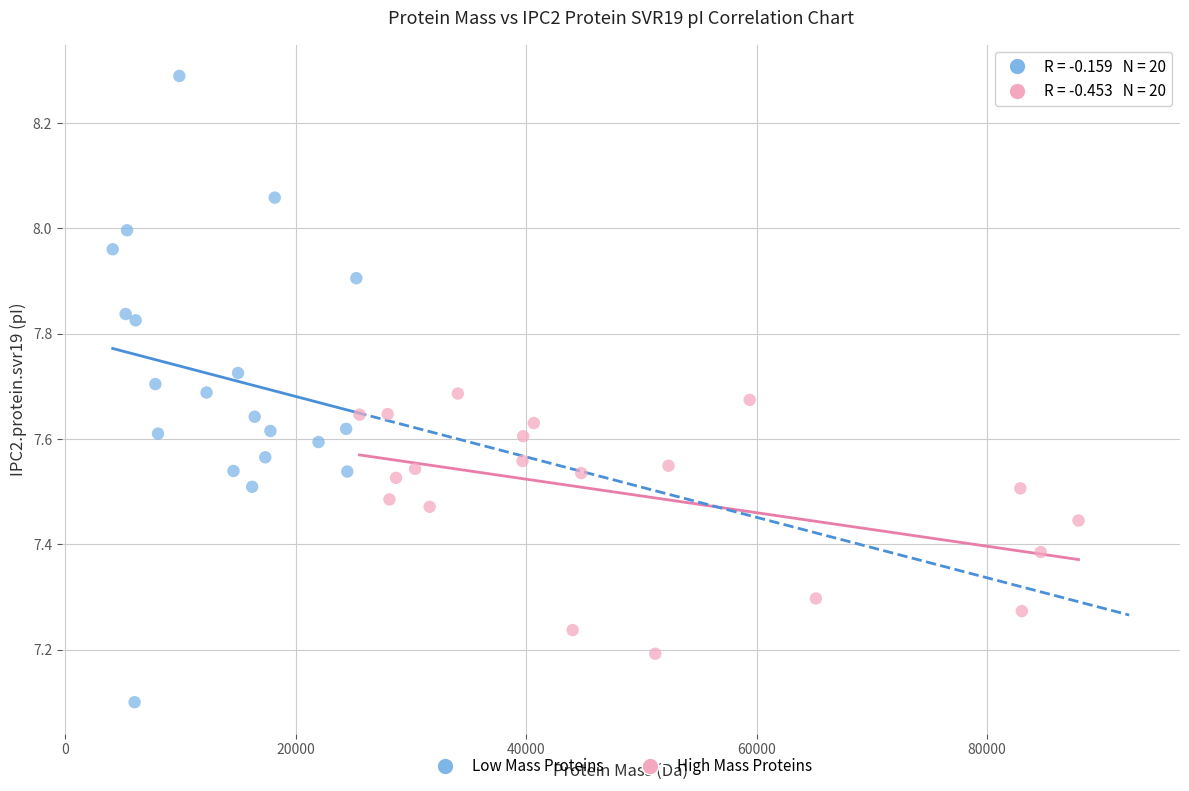

What are all the series names shown in the legend?

Low Mass Proteins, High Mass Proteins